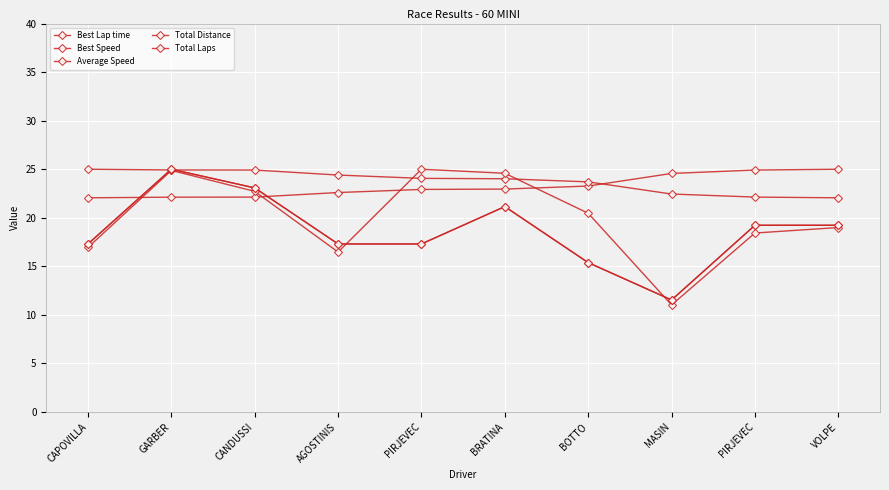

Which series ends up on top after the final intersection of Total Laps and Best Speed?

Best Speed